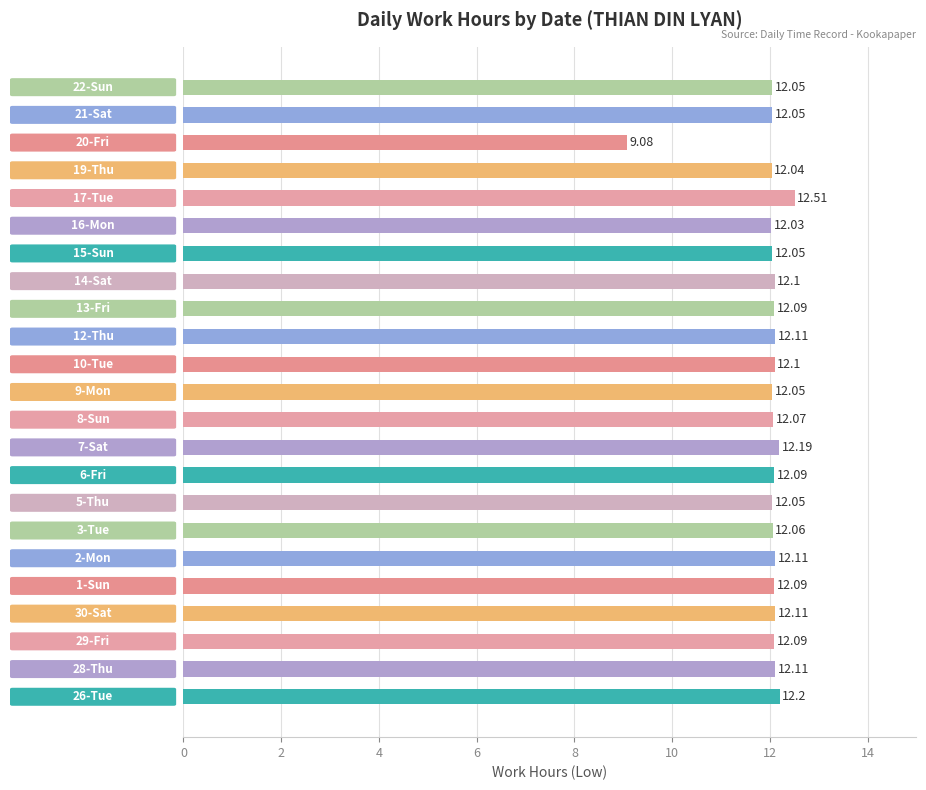

What is the difference between the maximum and second lowest values?

0.5